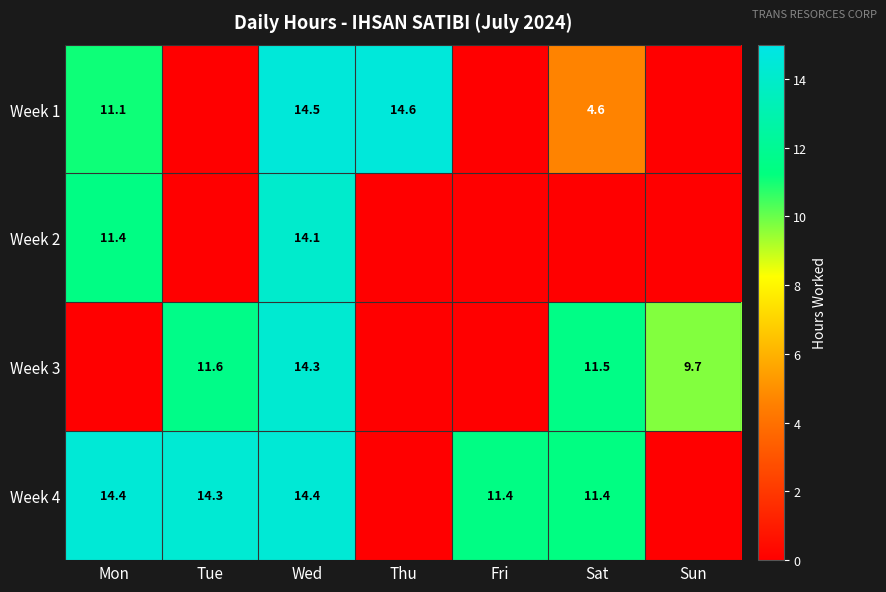

The value of Week 3 at Sat is 17.9. True or false?

False